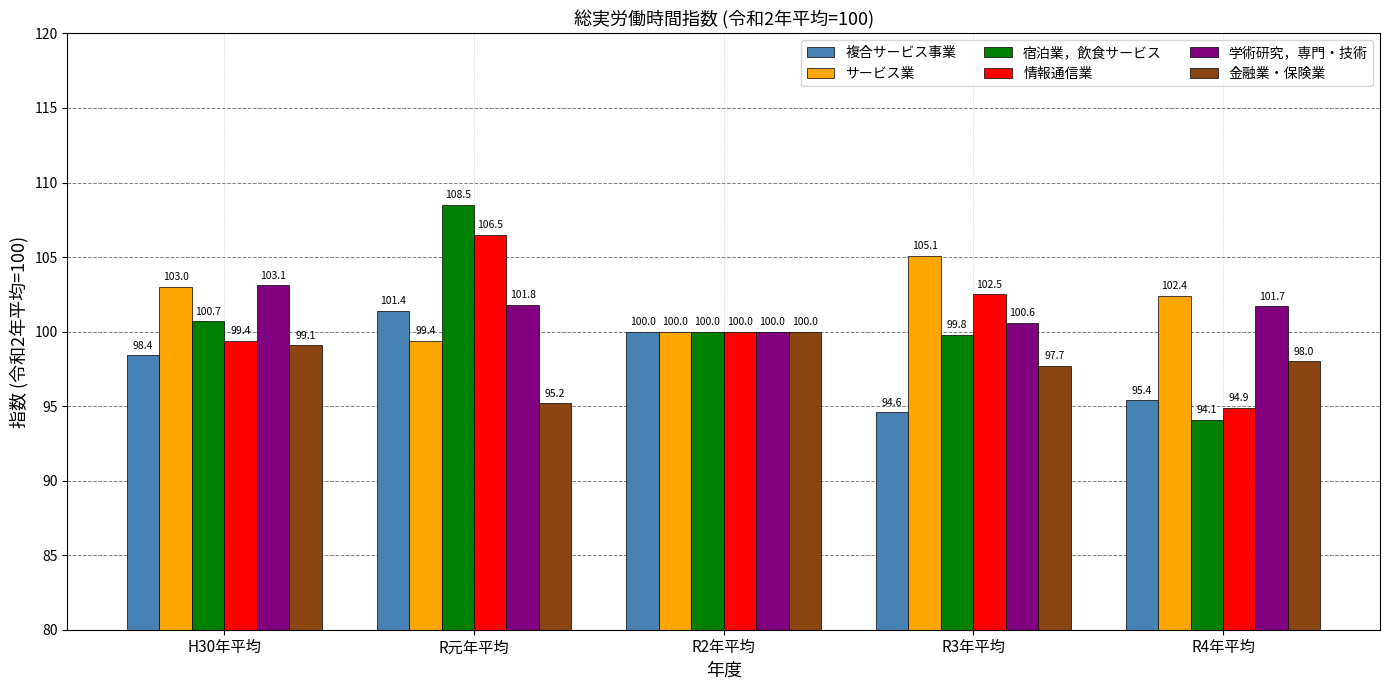

List the series in order of their peak value, highest first.

宿泊業，飲食サービス, 情報通信業, サービス業, 学術研究，専門・技術, 複合サービス事業, 金融業・保険業